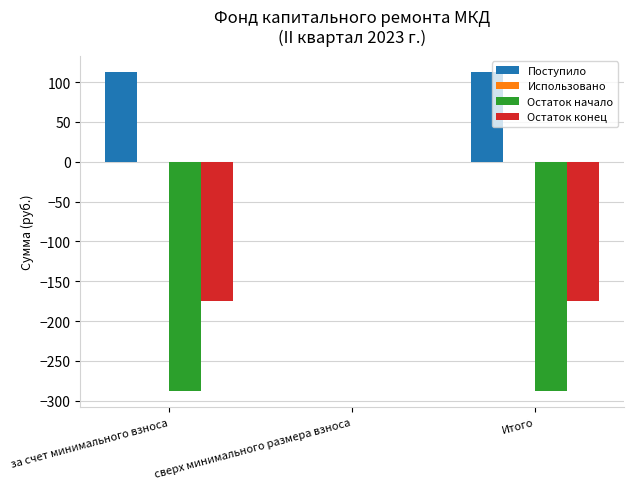

Is it true that Остаток начало equals -398.4 at за счет минимального взноса?

False